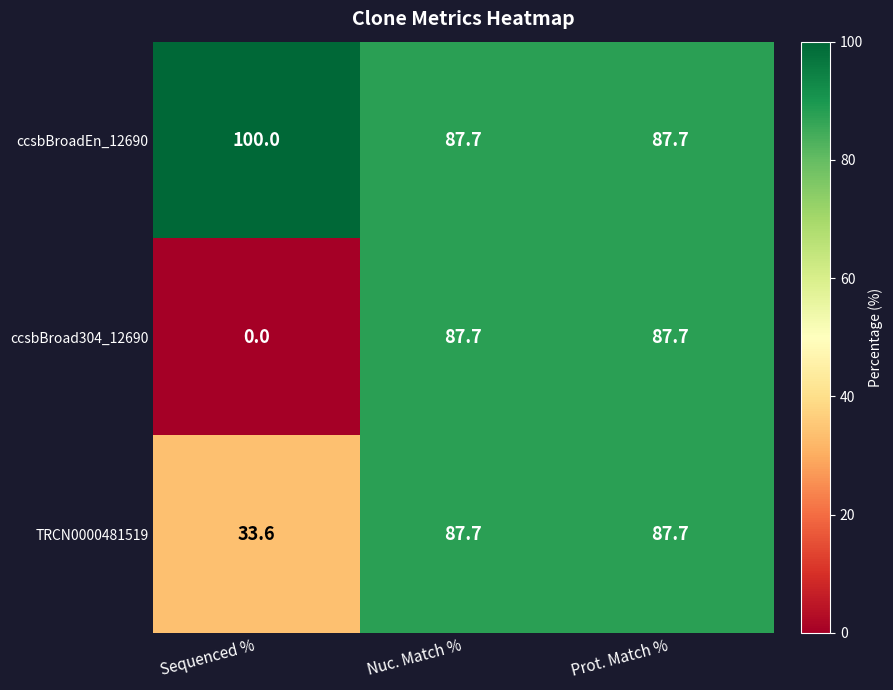

Is it true that TRCN0000481519 equals 87.7 at Prot. Match %?

True